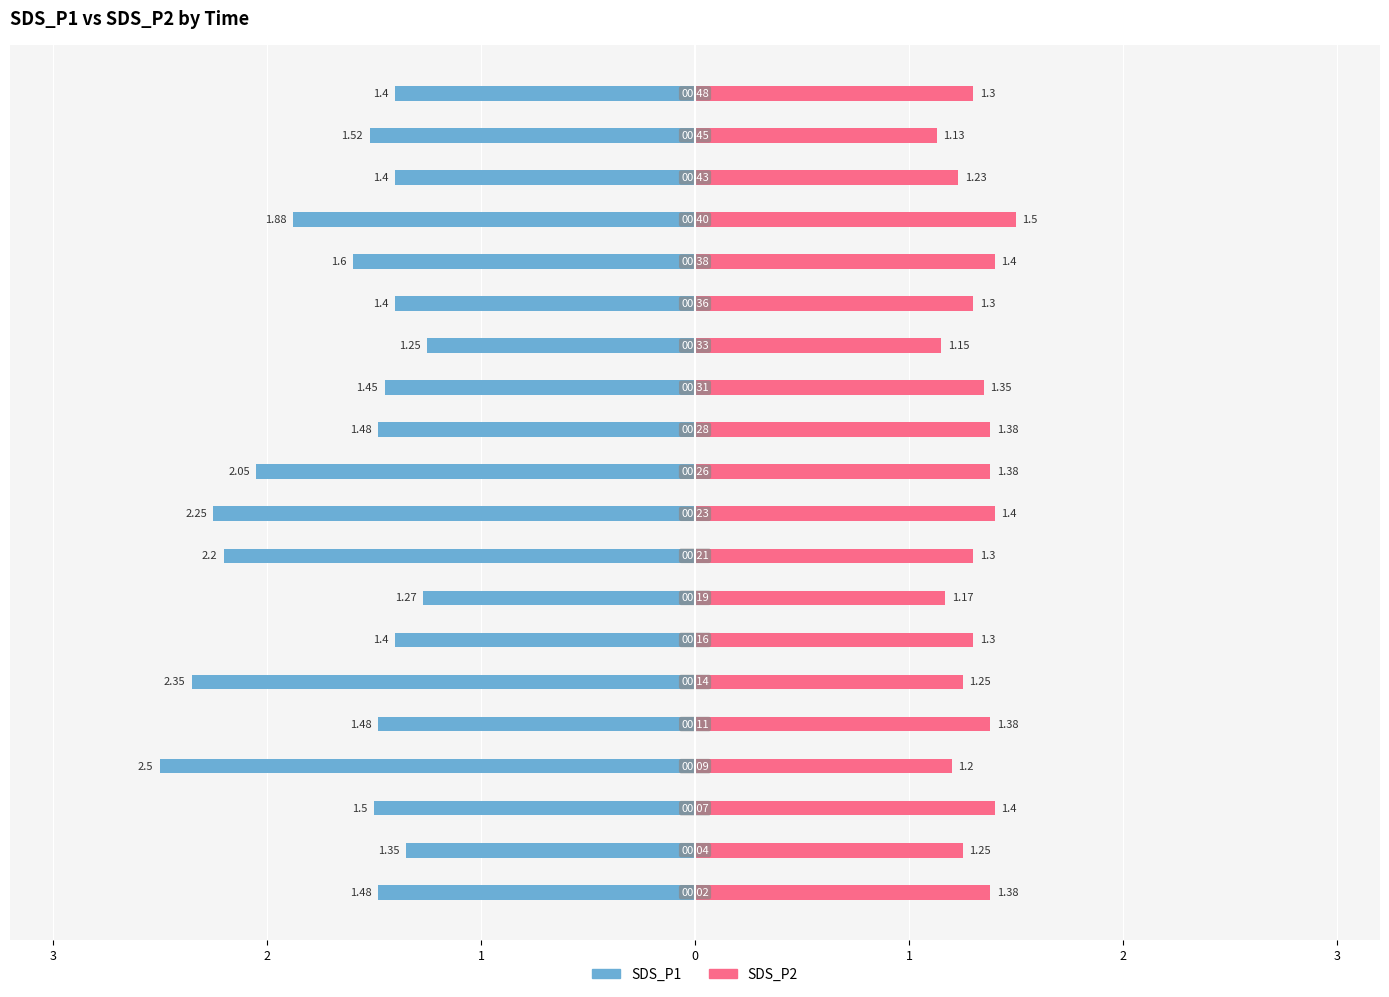

At how many categories does at least one series exceed 0?

20